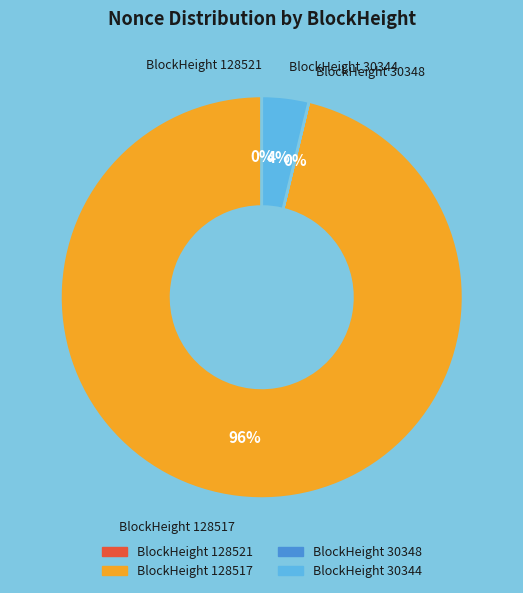

Does any single category account for the majority?

Yes